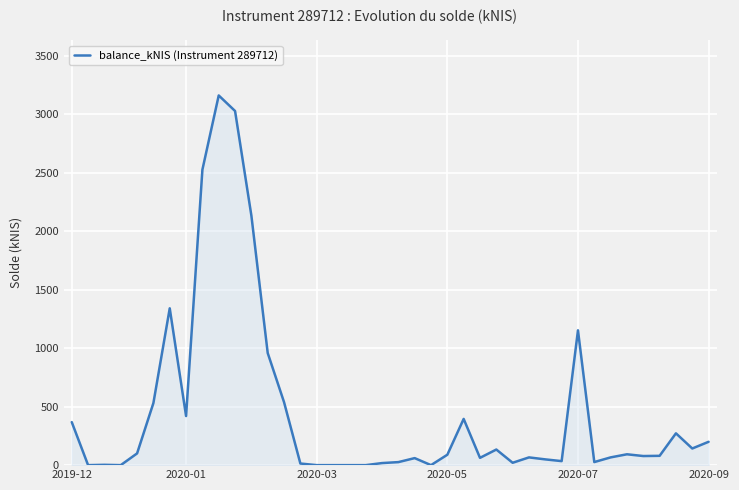

How many distinct data groups are displayed?

1